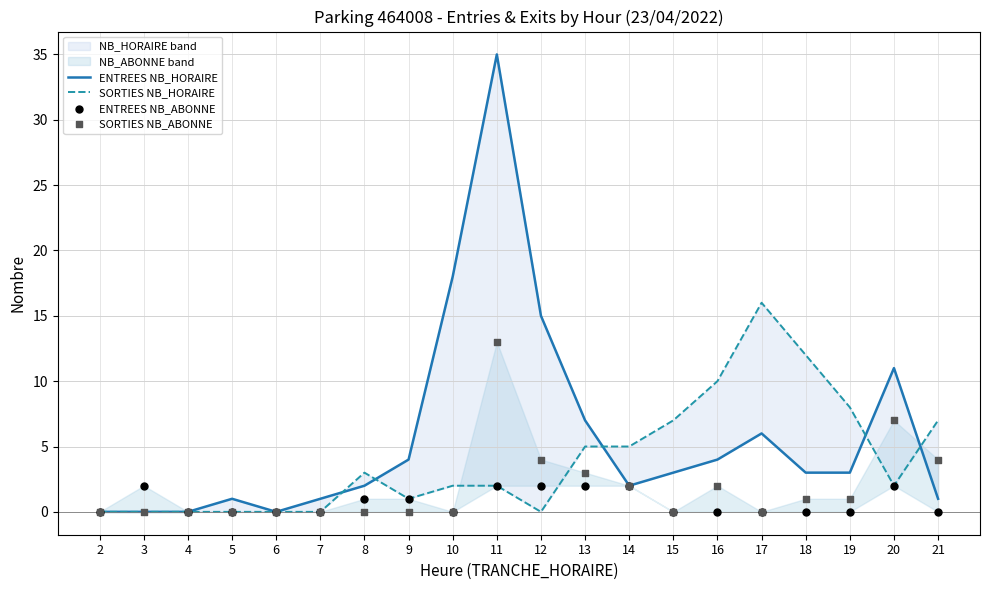

What are all the series names shown in the legend?

ENTREES NB_HORAIRE, SORTIES NB_HORAIRE, ENTREES NB_ABONNE, SORTIES NB_ABONNE